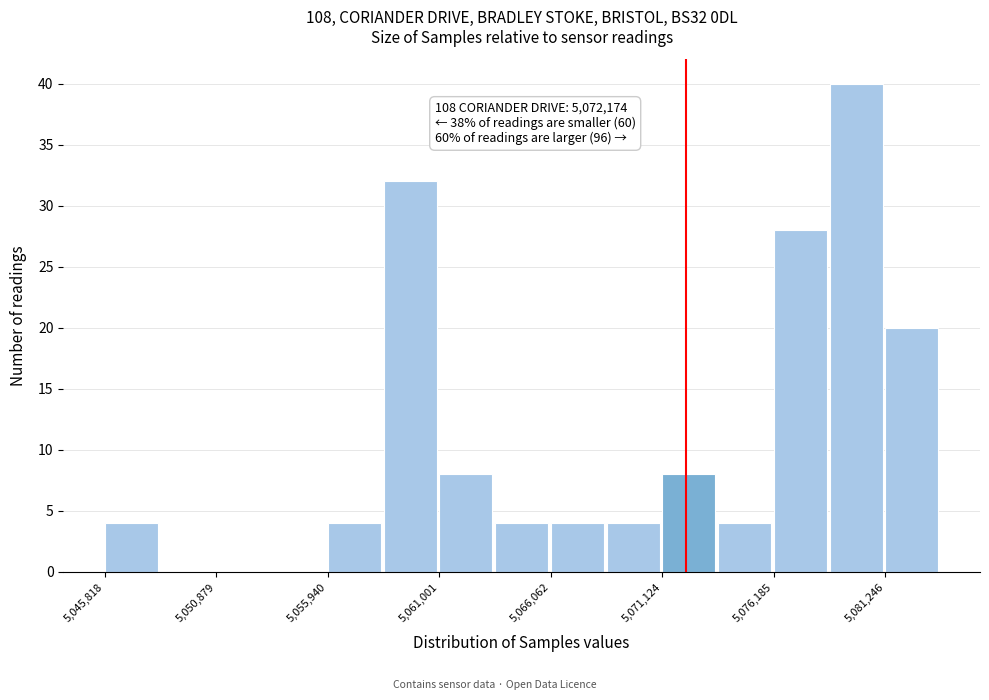

Around what value on the x-axis is the tallest bar? Give the approximate position of its centre, as read against the axis.

5080000